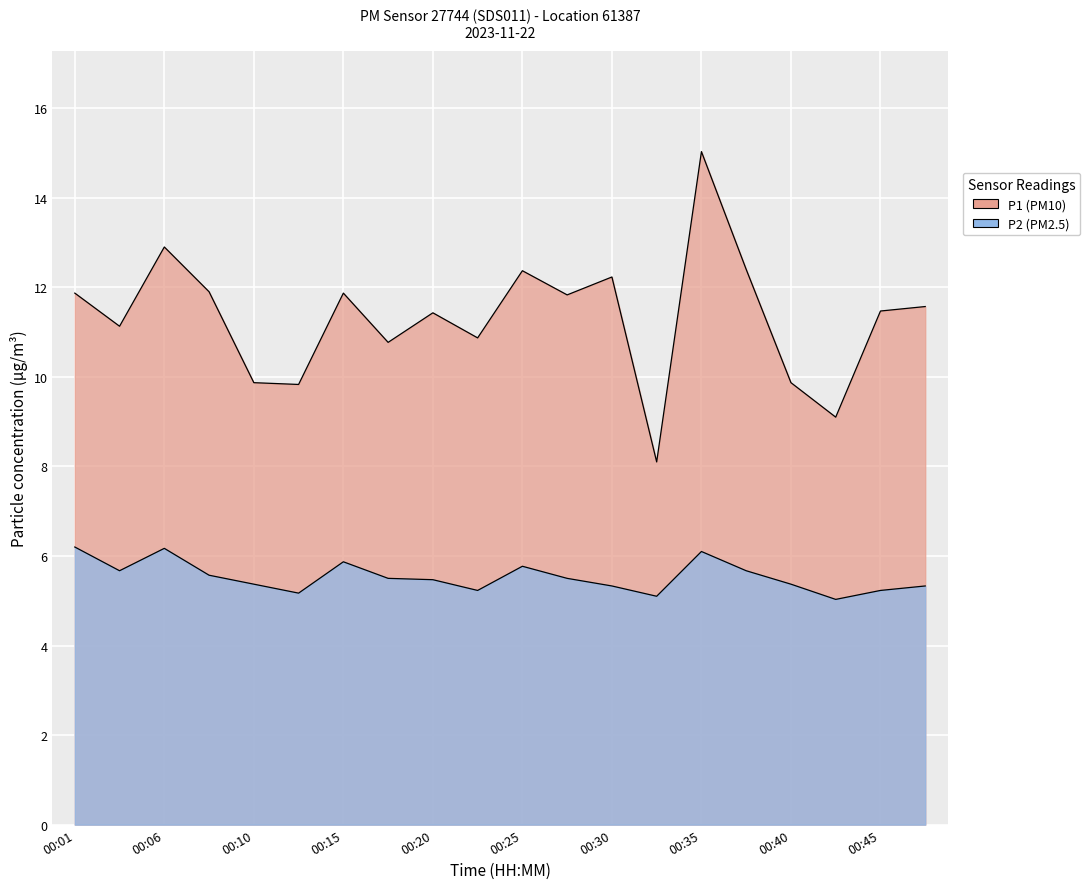

Does the chart display data point markers on the line(s)?

No